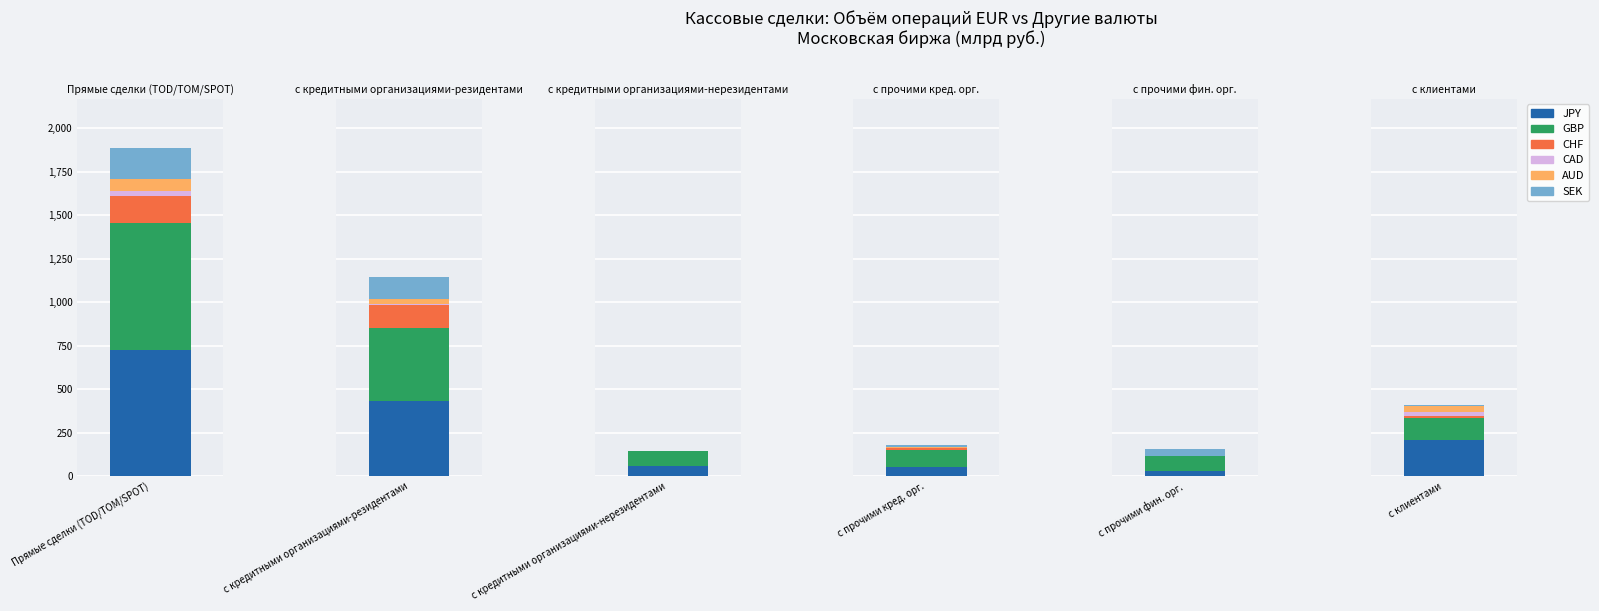

Does the chart contain stacked bars?

No